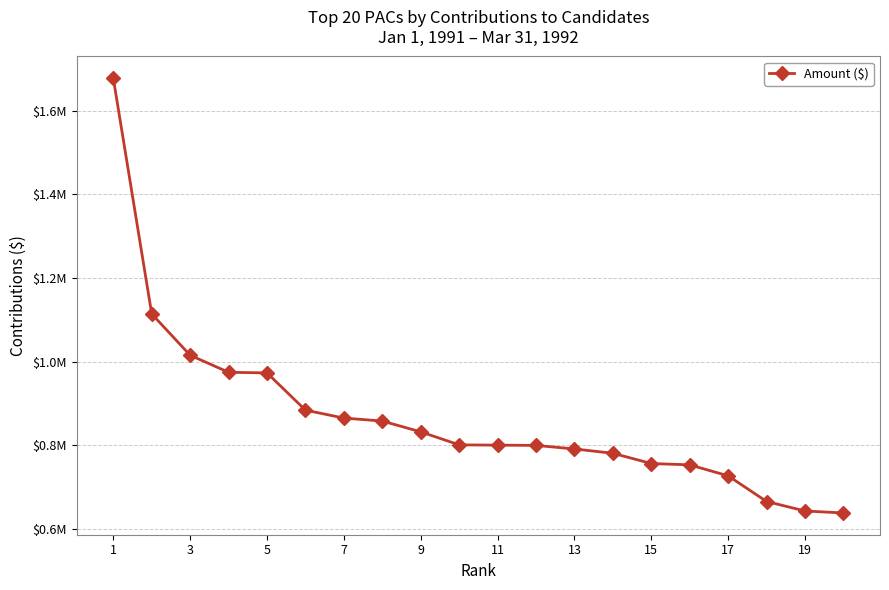

Is this an area chart (filled region under the line)?

No